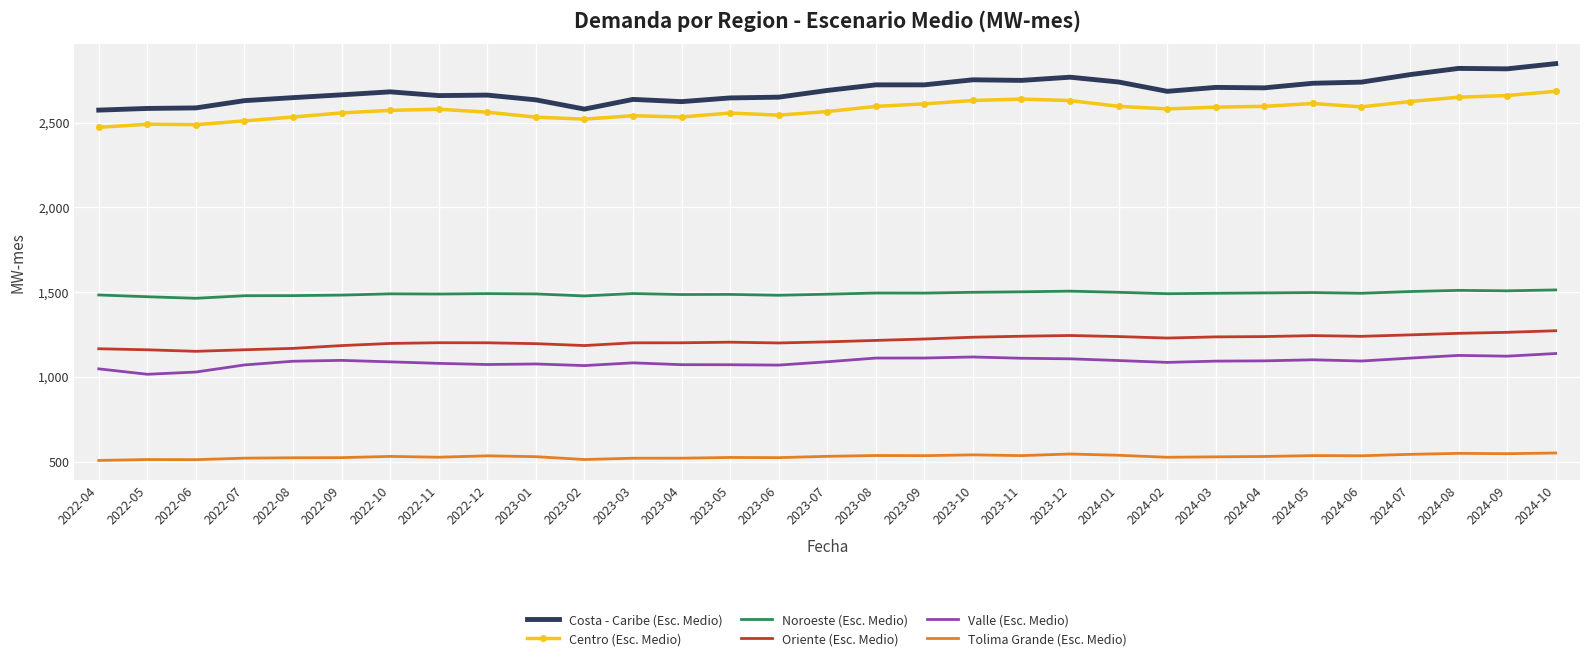

True or false: Noroeste (Esc. Medio) and Centro (Esc. Medio) cross at least once.

False